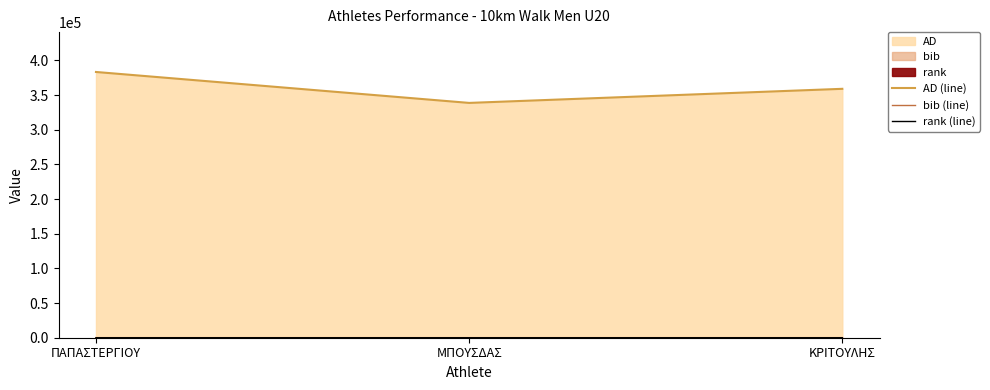

What is the value of the rank (line) point at the 2nd from the left?

2